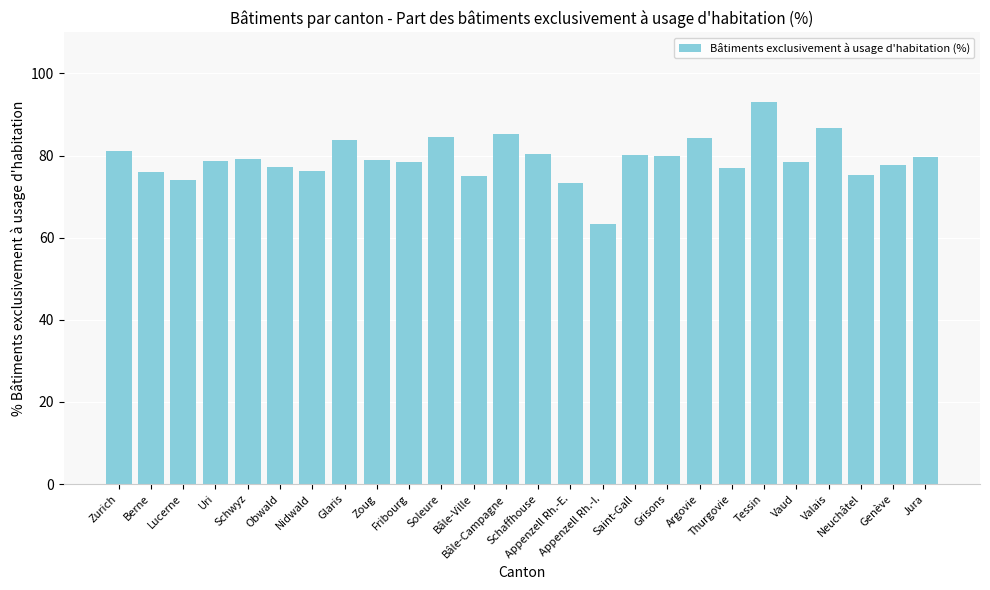

How many distinct data groups are displayed?

1